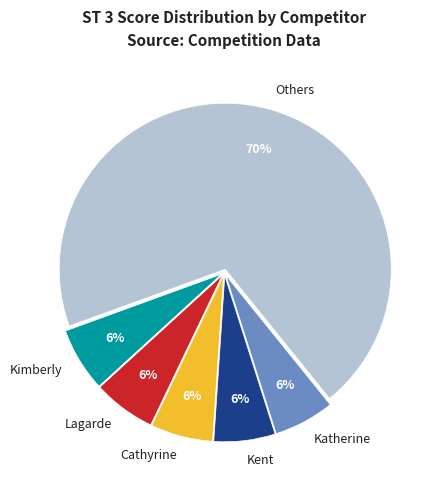

Count the number of slices in the pie.

6